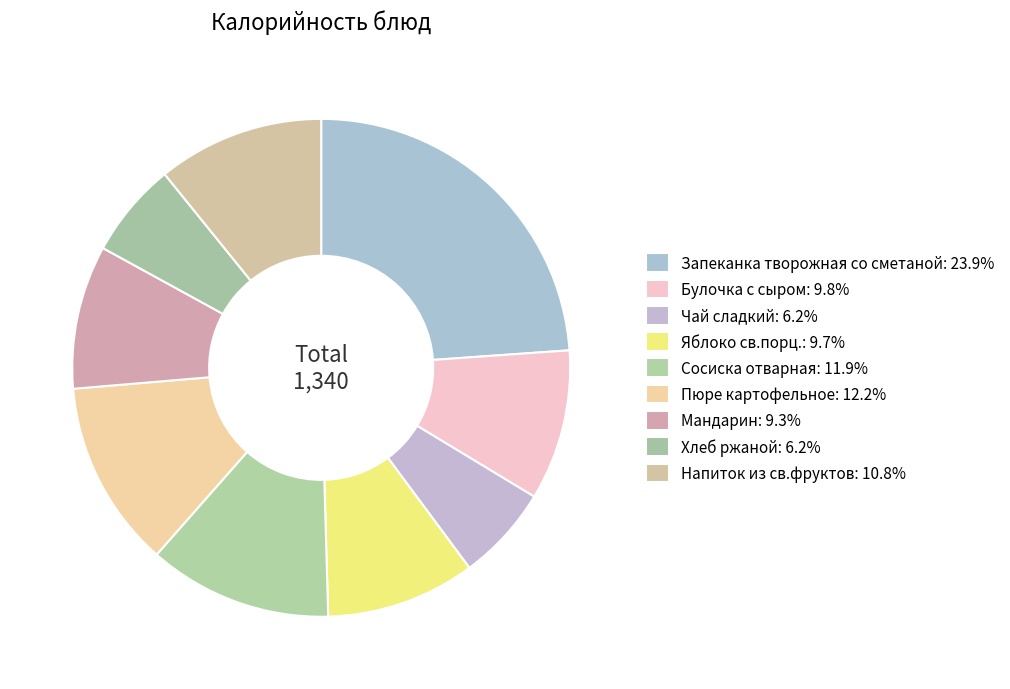

How many segments does this pie chart have?

9